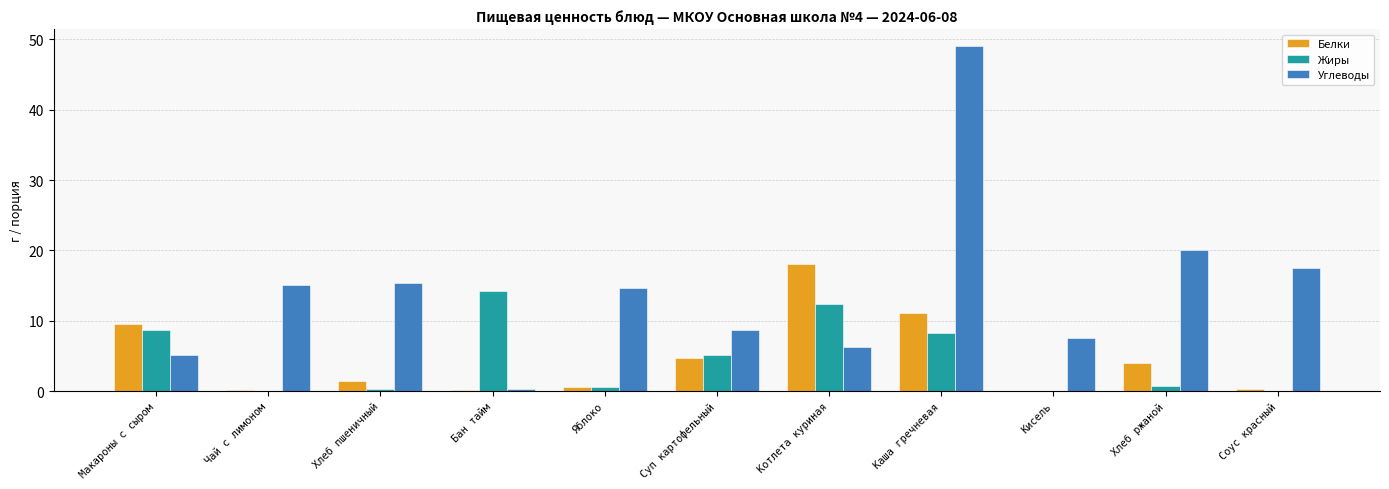

At which category is the sum across all series the highest?

Каша гречневая